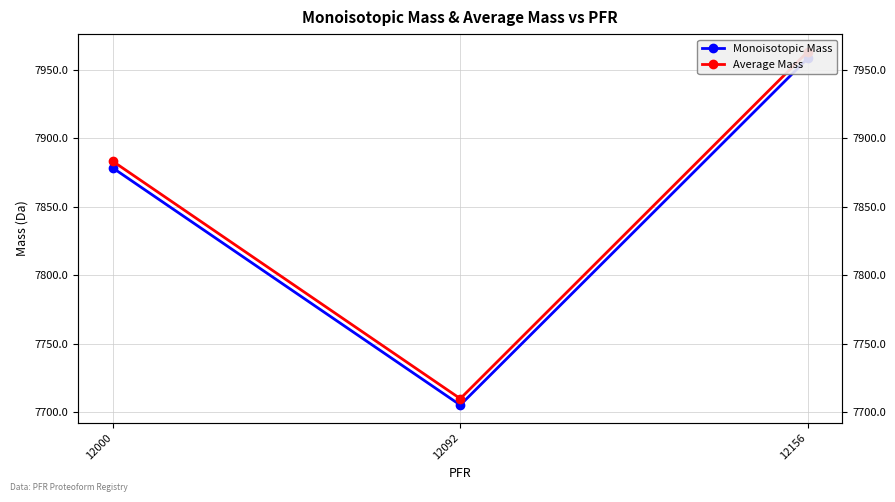

Rank the categories by Average Mass value from highest to lowest.

12156, 12000, 12092